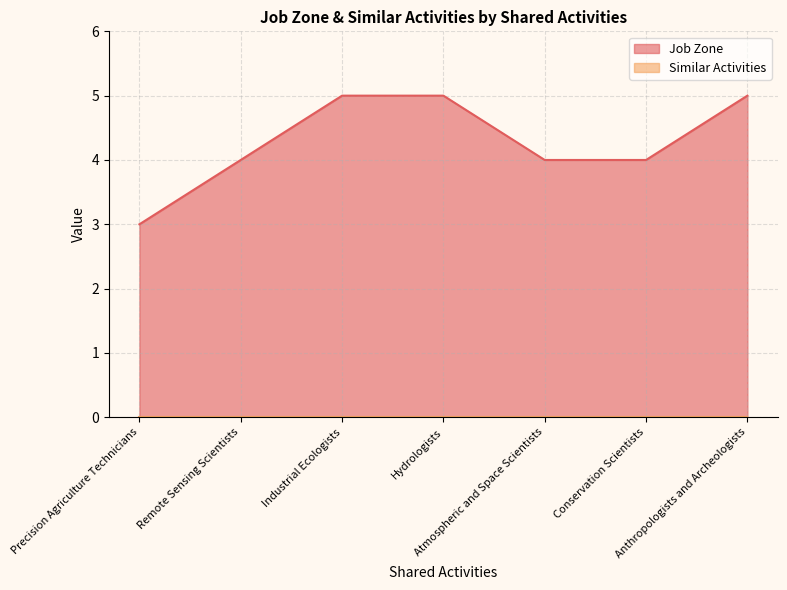

Does the chart display data point markers on the line(s)?

No